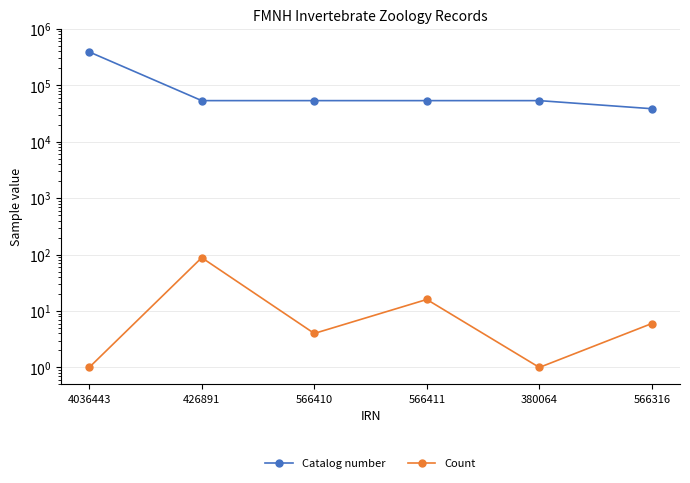

Count the number of categories in the chart.

6